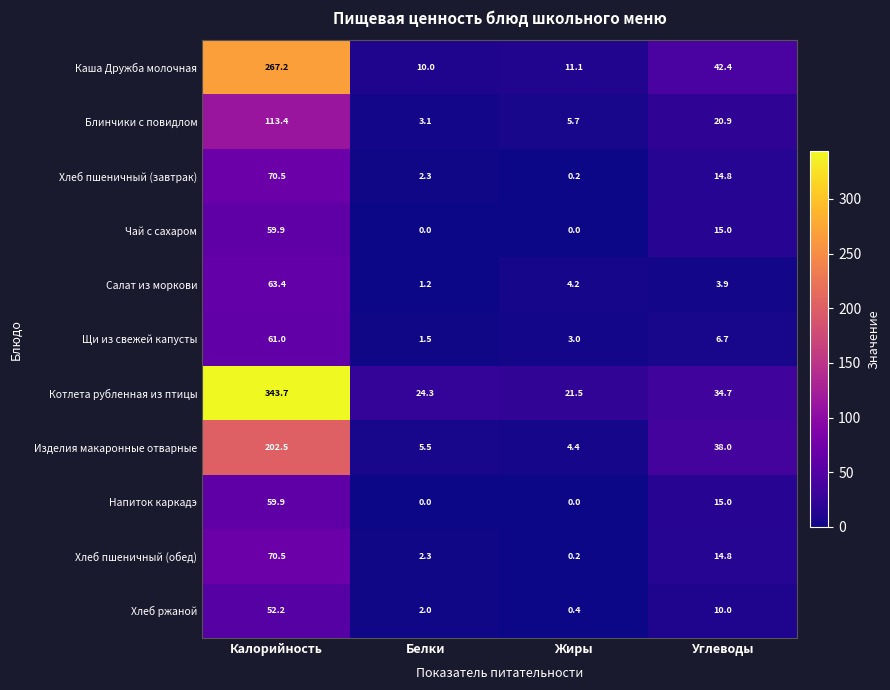

Which series changed the most between Калорийность and Жиры?

Котлета рубленная из птицы